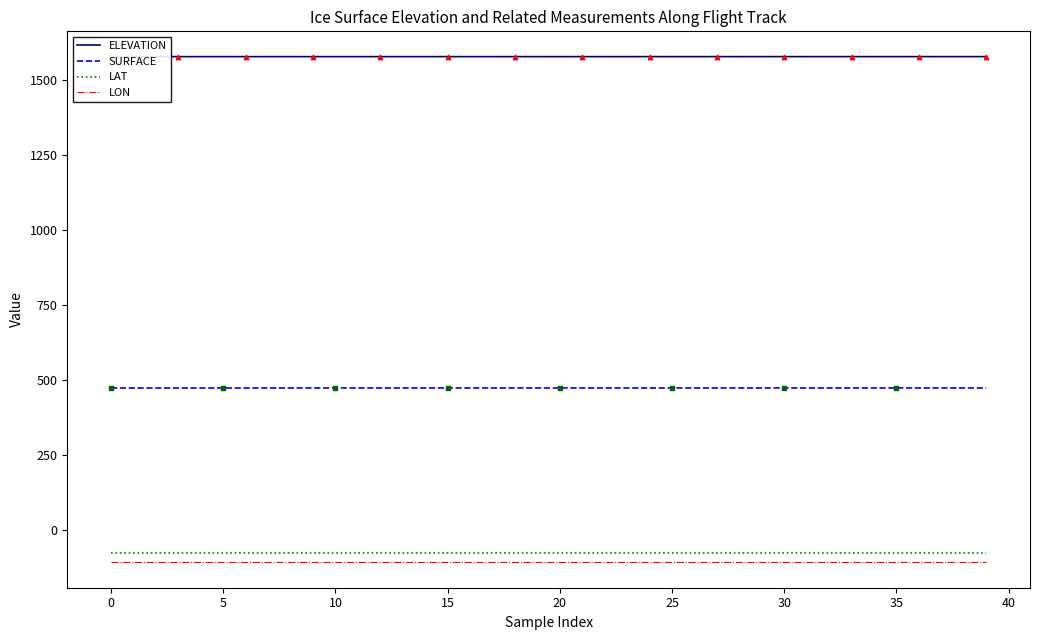

At how many categories does at least one series exceed 922?

40